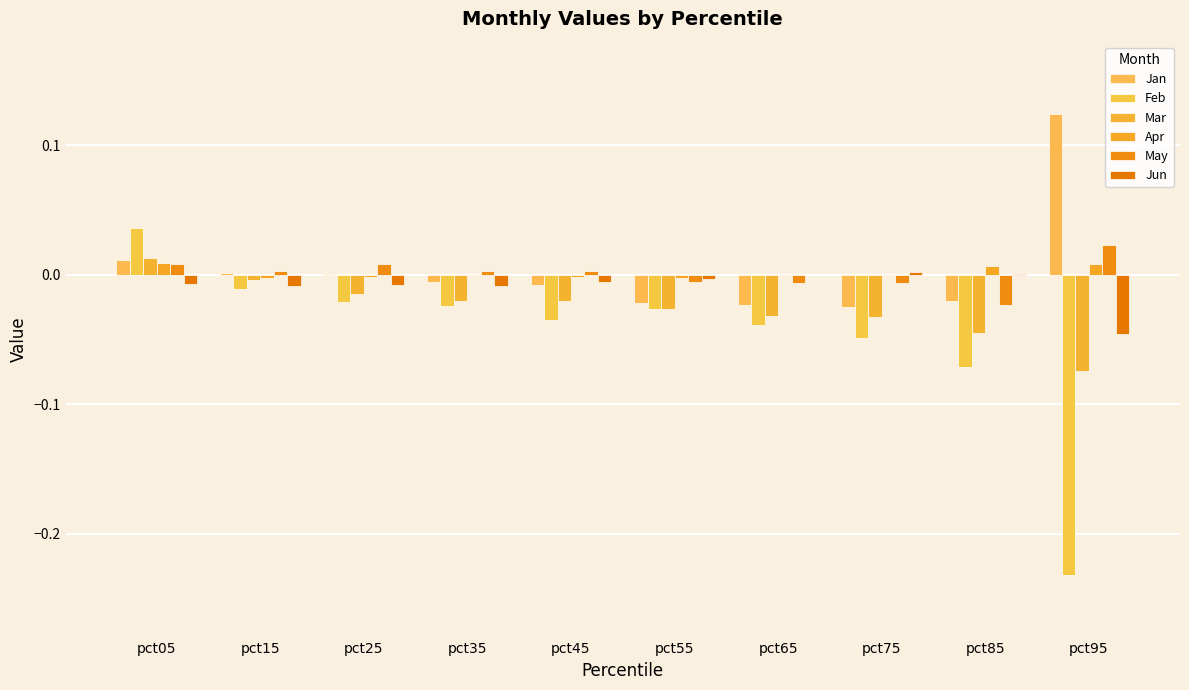

Reading left to right, extract all data points from this chart.

Jan: 0.0	0.0	0.0	-0.0	-0.0	-0.0	-0.0	-0.0	-0.0	0.1
Feb: 0.0	-0.0	-0.0	-0.0	-0.0	-0.0	-0.0	-0.0	-0.1	-0.2
Mar: 0.0	-0.0	-0.0	-0.0	-0.0	-0.0	-0.0	-0.0	-0.0	-0.1
Apr: 0.0	-0.0	-0.0	-0.0	-0.0	-0.0	-0.0	-0.0	0.0	0.0
May: 0.0	0.0	0.0	0.0	0.0	-0.0	-0.0	-0.0	-0.0	0.0
Jun: -0.0	-0.0	-0.0	-0.0	-0.0	-0.0	-0.0	0.0	0.0	-0.0